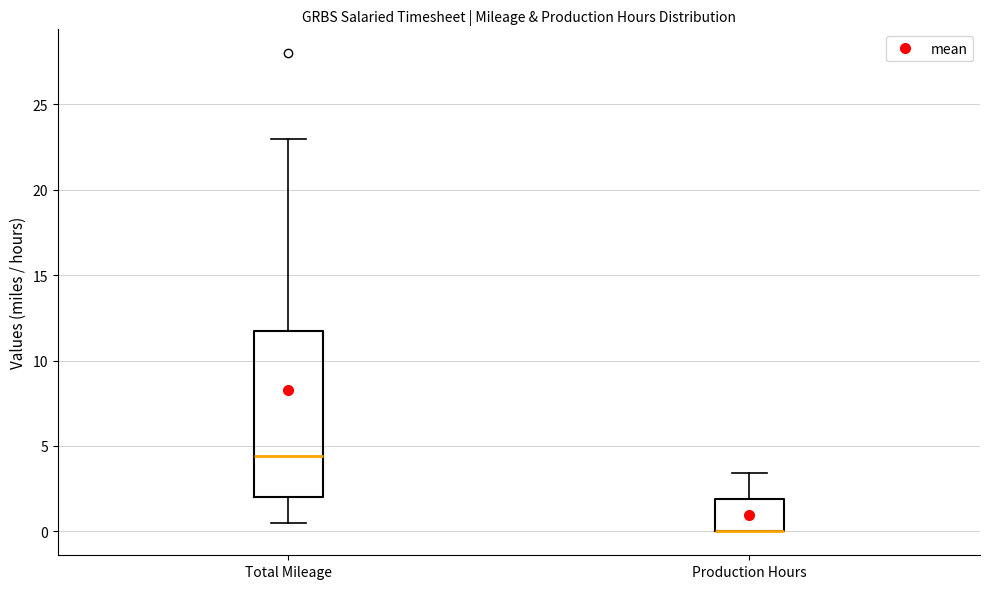

Reading left to right, read every box against the y-axis: the position of its median line, the range the box covers, and the ends of its whiskers. The values are not printed on the chart, so give them approximately, as read against the axis.

Total Mileage: median 4.5, box 2.0 to 11.5, whiskers 0.5 to 23.0
Production Hours: median 0.0 (drawn on the box's lower edge), box 0.0 to 2.0, whiskers 0.0 to 3.5